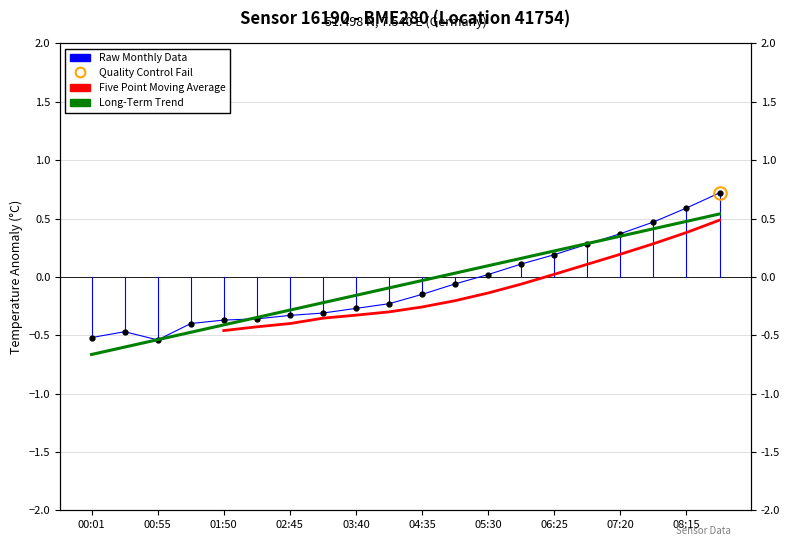

The Long-Term Trend series shows 0.2 at 13. True or false?

True